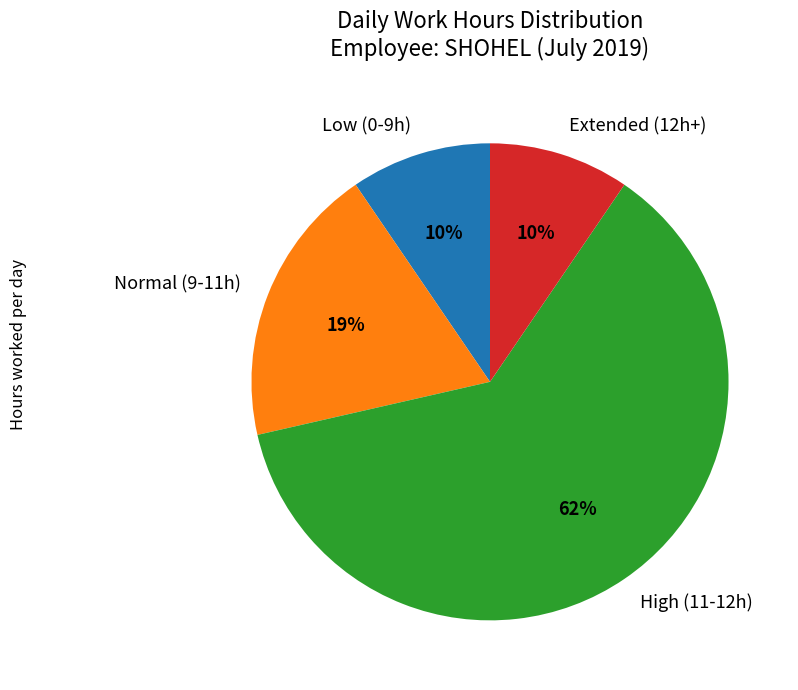

To the nearest percent, what is the combined percentage of Low (0-9h) and Normal (9-11h)?

29%